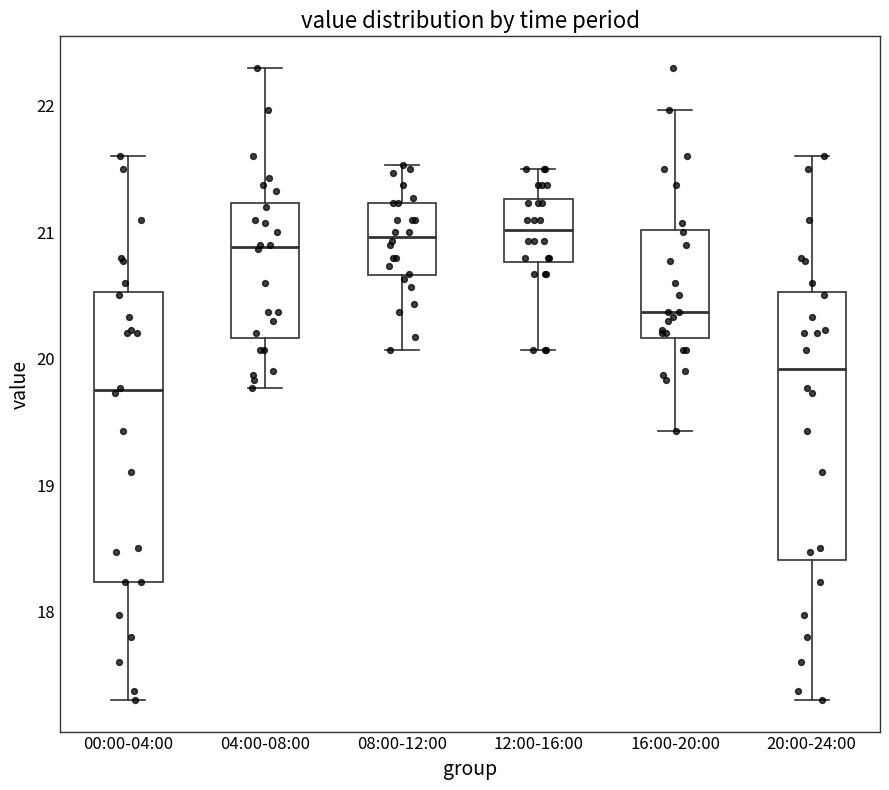

Comparing the boxes themselves (not the whiskers), which one is the tallest?

00:00-04:00